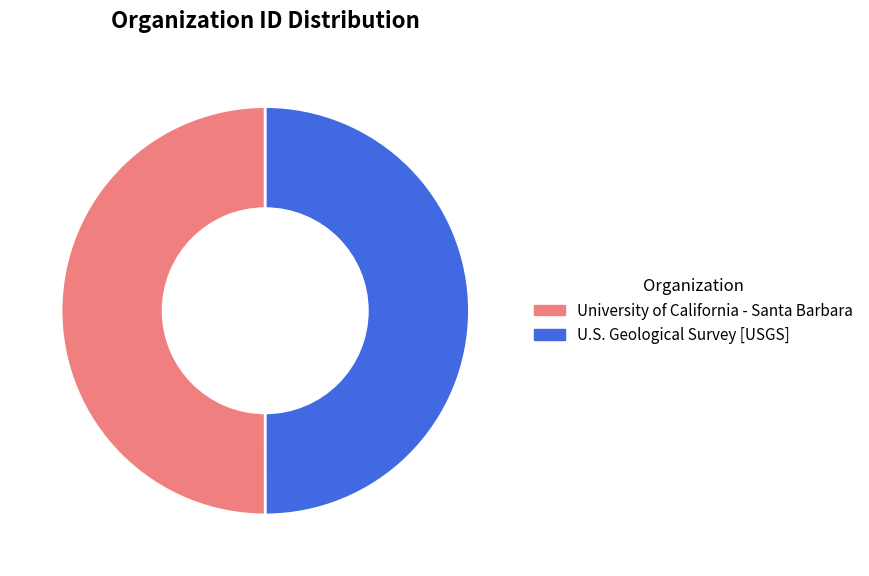

How many slices are in this pie chart?

2